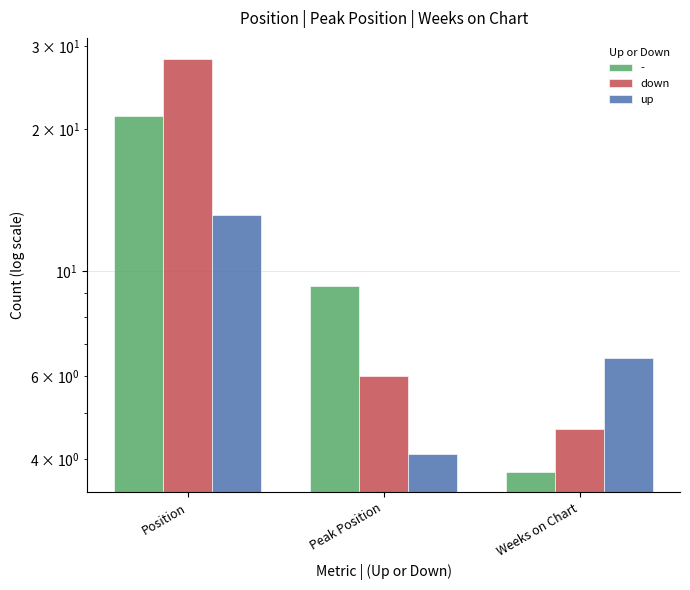

What is the highest value of the up series?

13.2